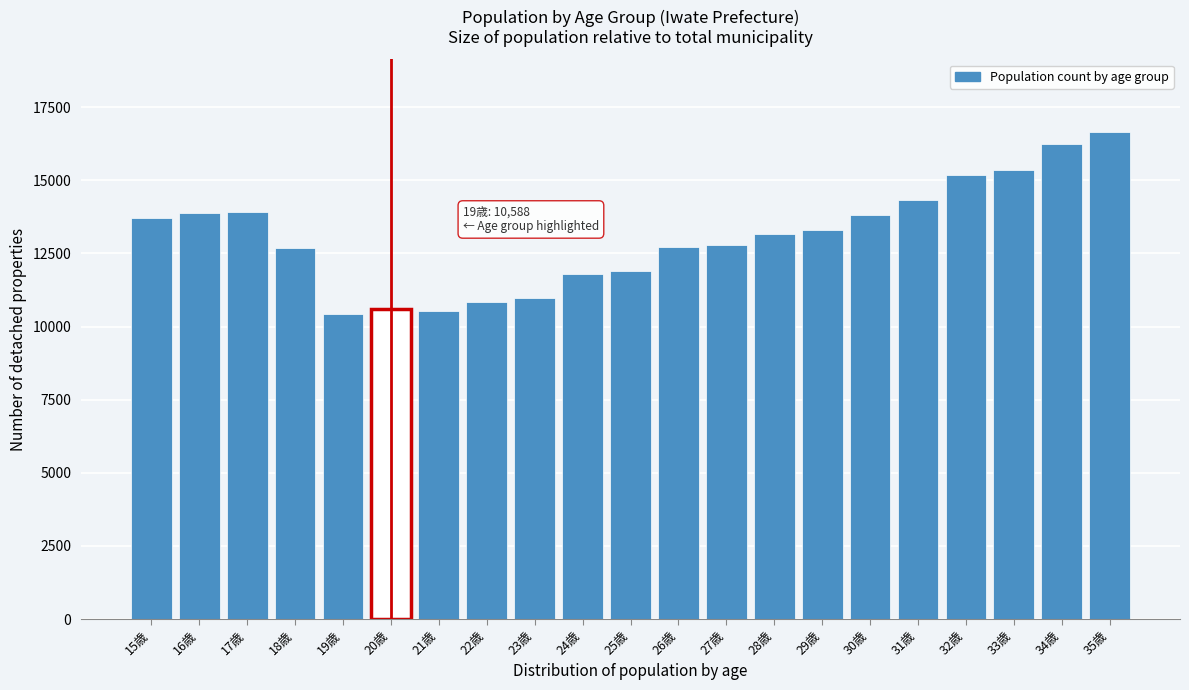

What is the minimum value shown in the chart?

10441